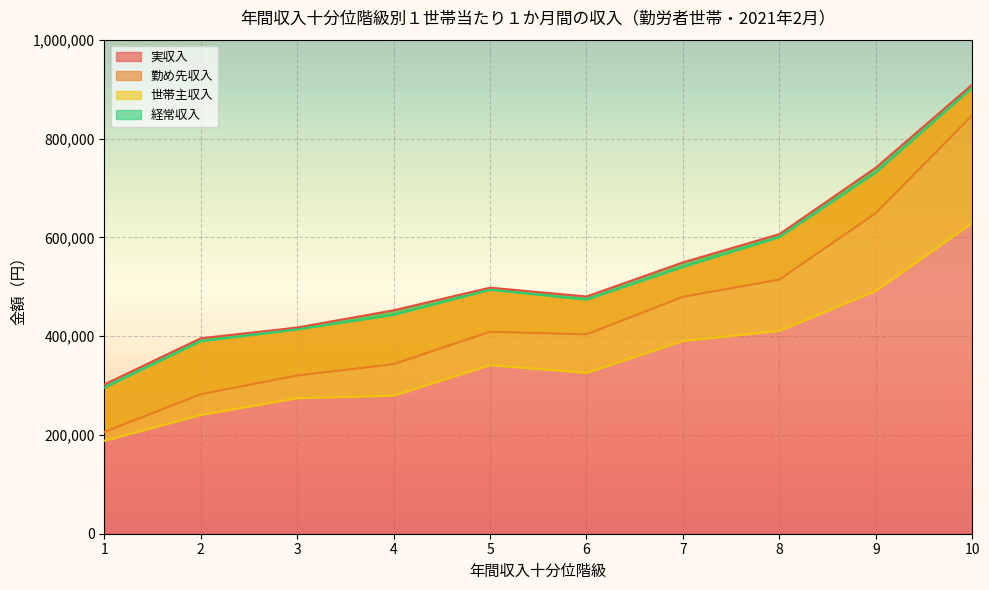

What is the maximum value shown in the chart?

909595